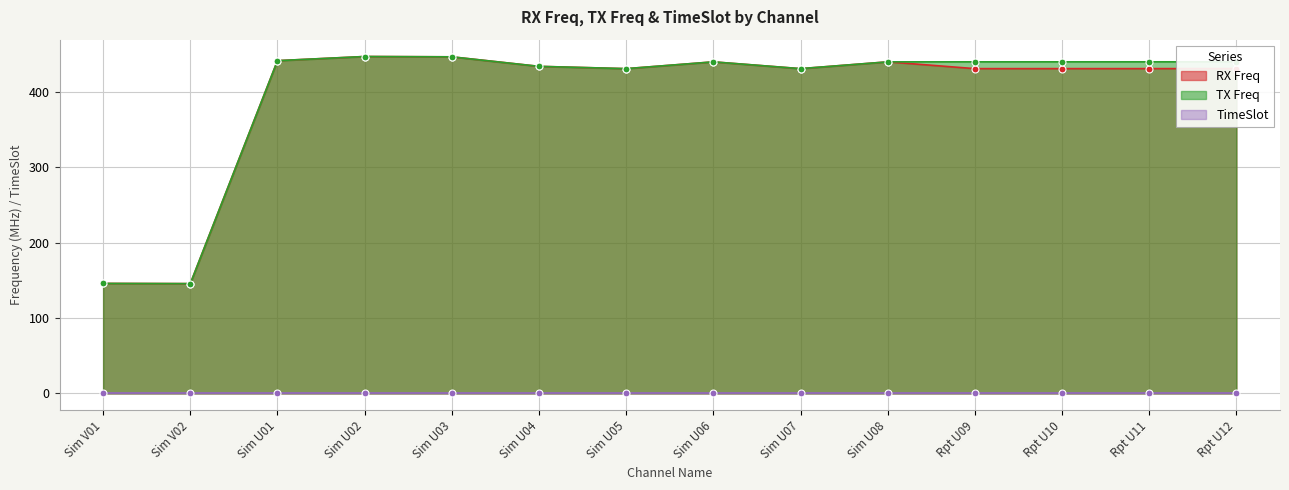

Where does the TX Freq series first go above 439?

Sim U01